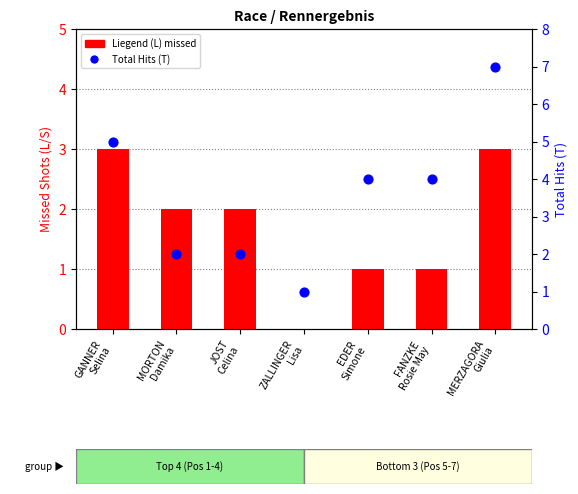

At which category is the sum across all series the highest?

MERZAGORA
Giulia